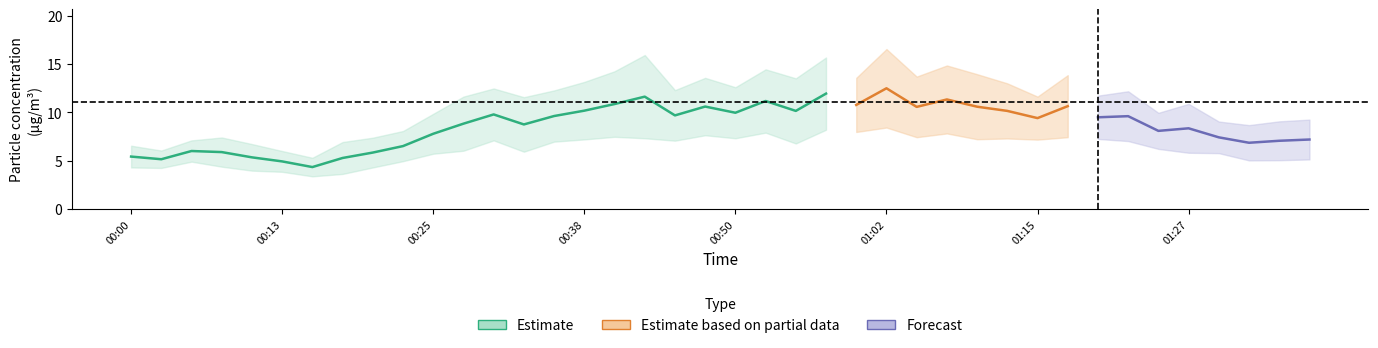

Which has a higher value, 00:13 or 01:00?

01:00